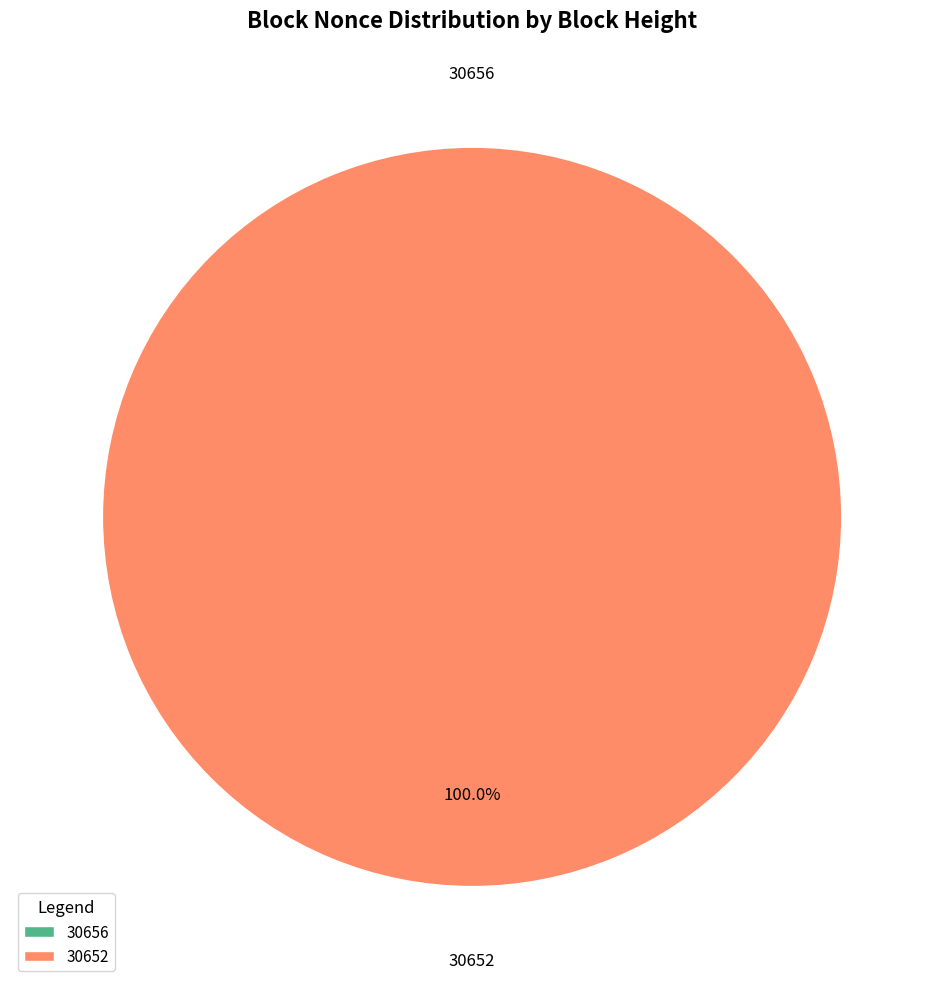

Combined, what portion of the pie is 30656 and 30652?

100.0%